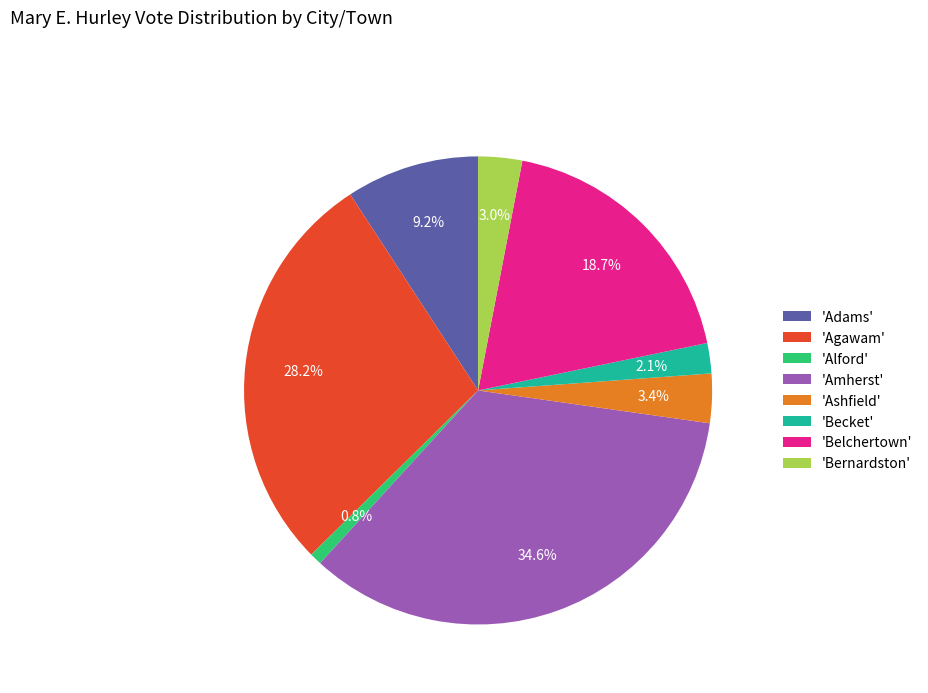

Is there any slice that represents more than half of the pie?

No